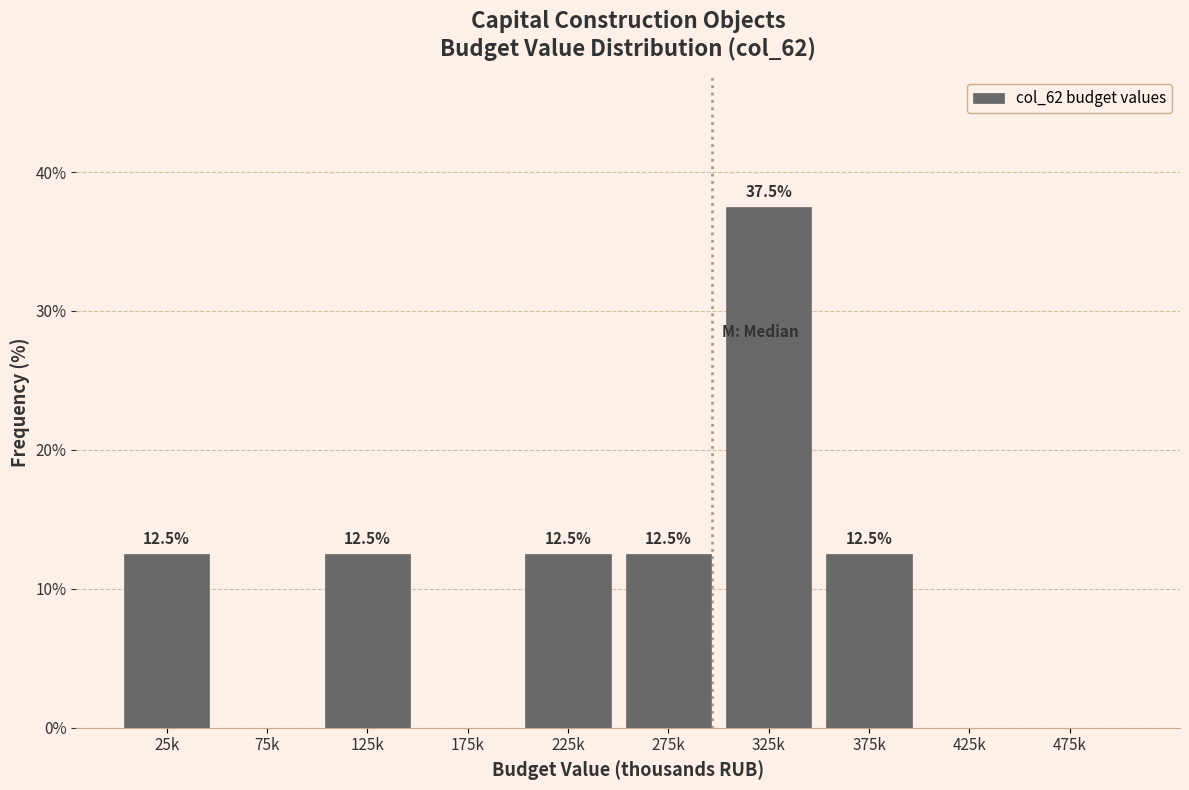

Reading left to right, list all the values displayed in this chart.

25k=12.5	75k=0.0	125k=12.5	175k=0.0	225k=12.5	275k=12.5	325k=37.5	375k=12.5	425k=0.0	475k=0.0